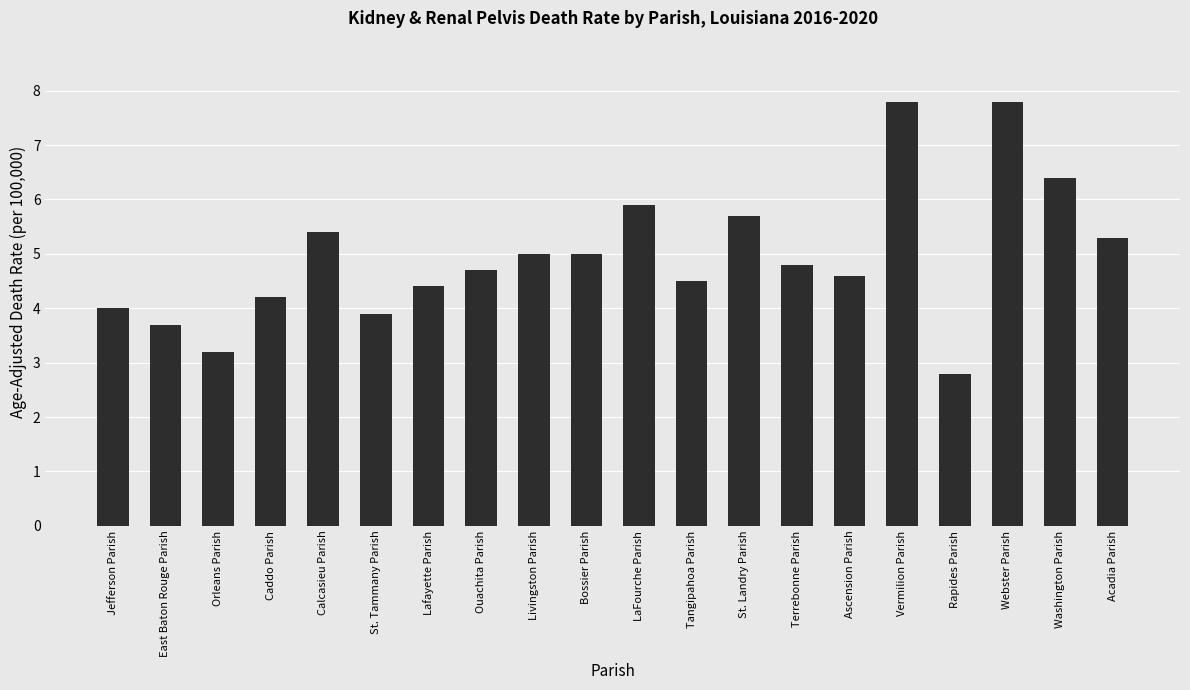

What is the average value?

5.0